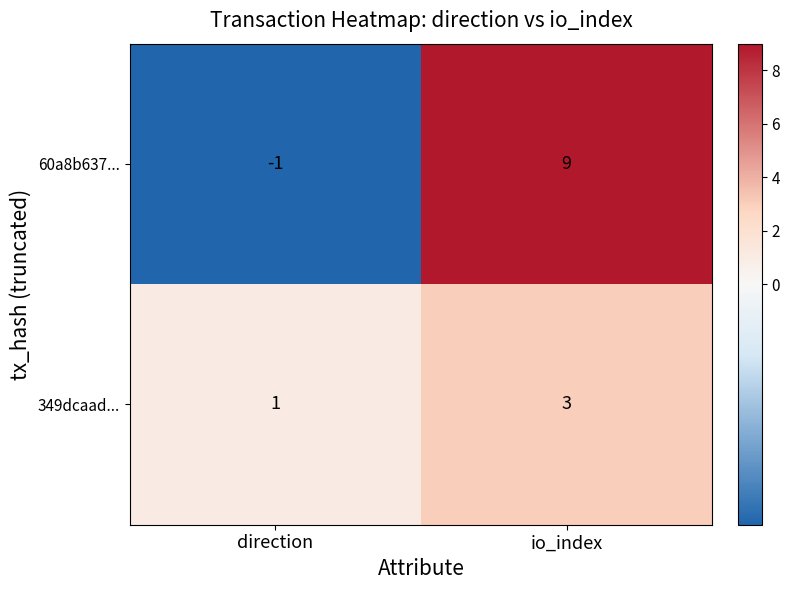

Between direction and io_index, which series saw the biggest shift?

60a8b637...